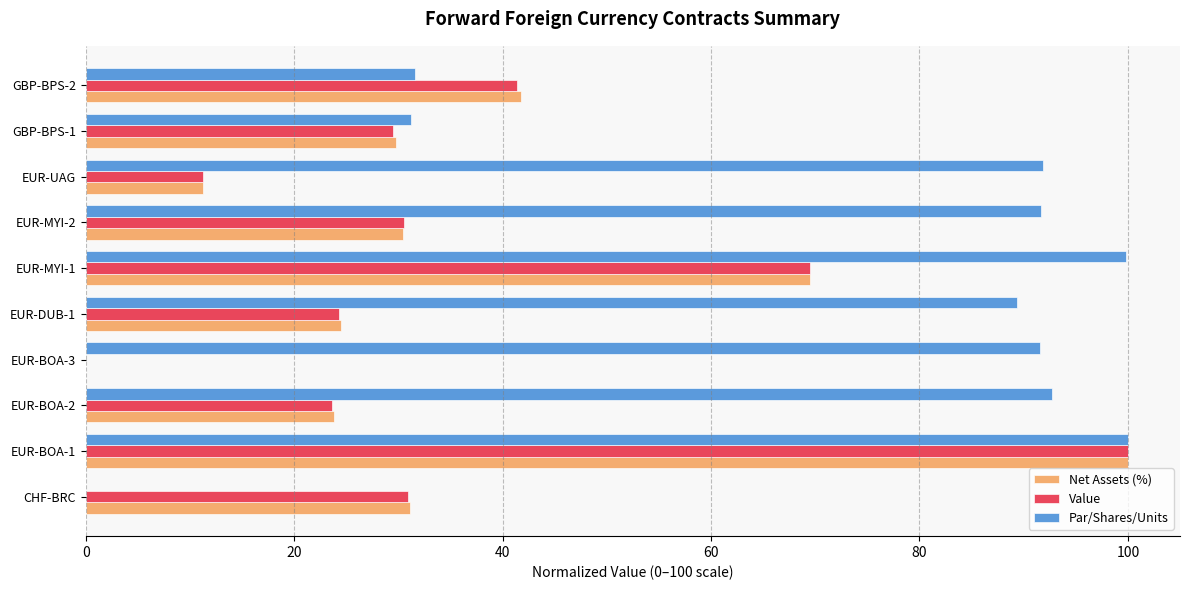

What is the sum of the Value values at EUR-DUB-1 and GBP-BPS-2?

65.7